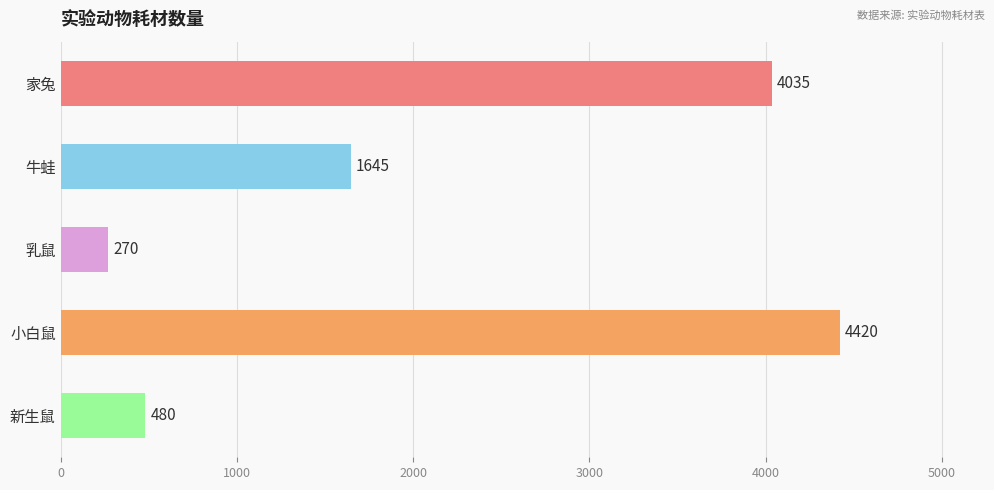

Count the number of data series in this chart.

1